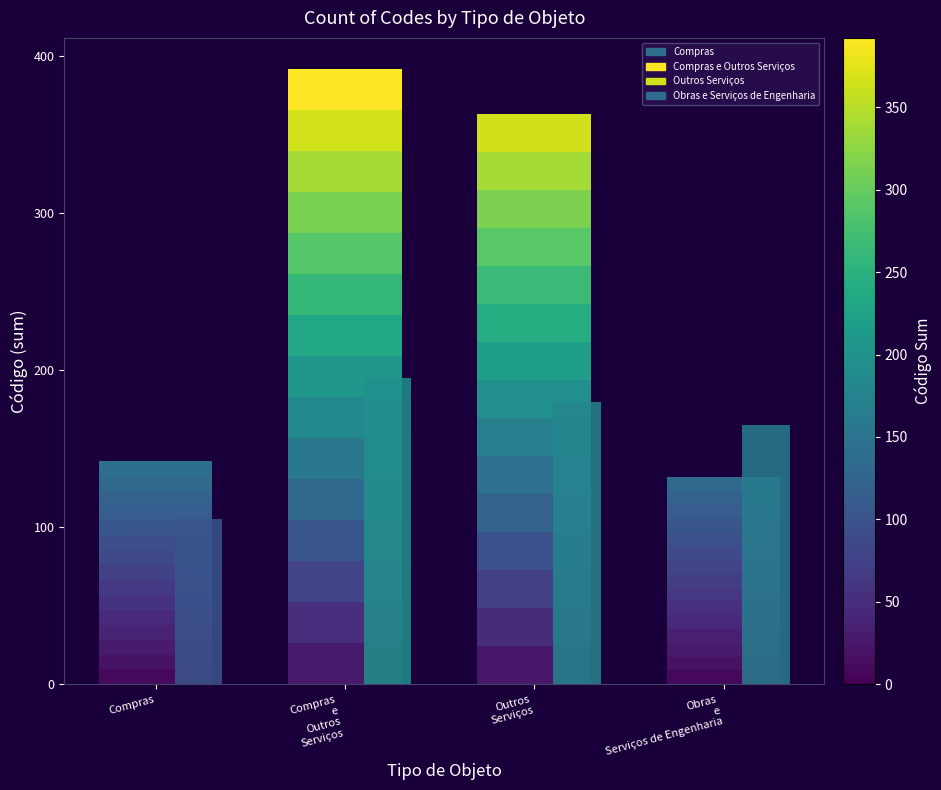

What is the difference between the segment_0 values at Compras
e
Outros
Serviços and Obras
e
Serviços de Engenharia?

17.3